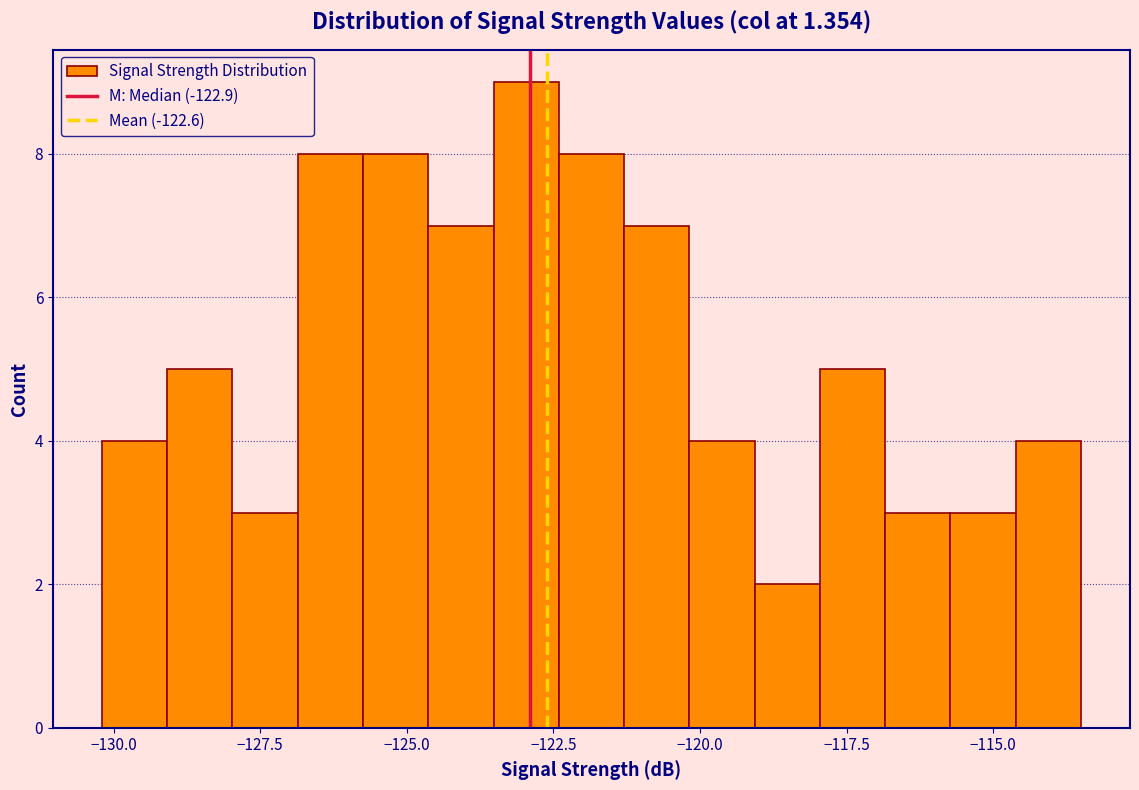

Around what value on the x-axis is the tallest bar? Give the approximate position of its centre, as read against the axis.

-123.0